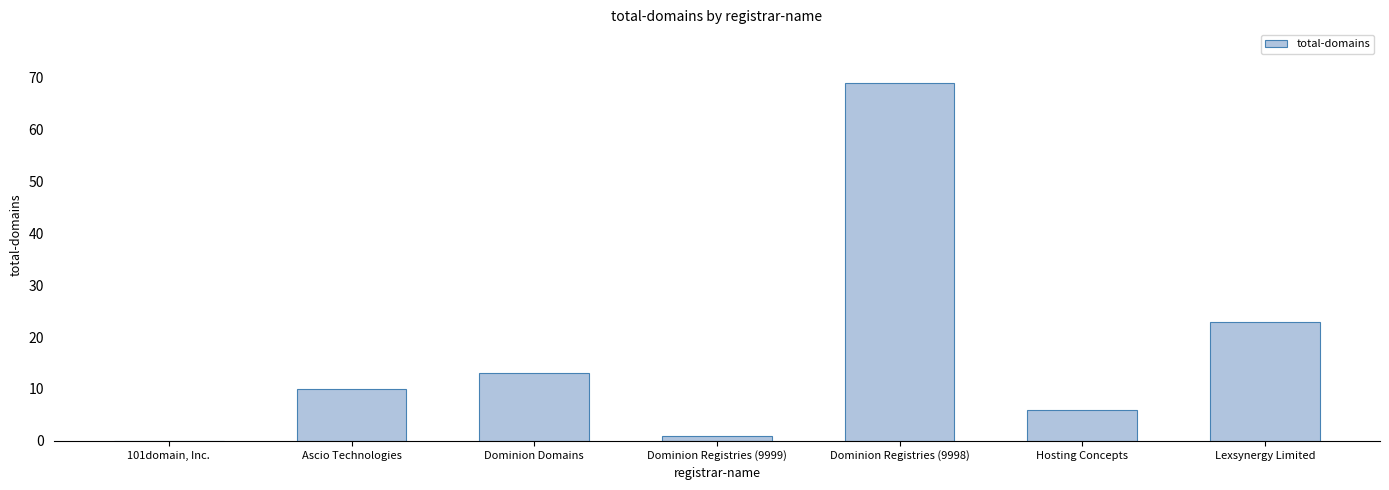

What is the average value?

17